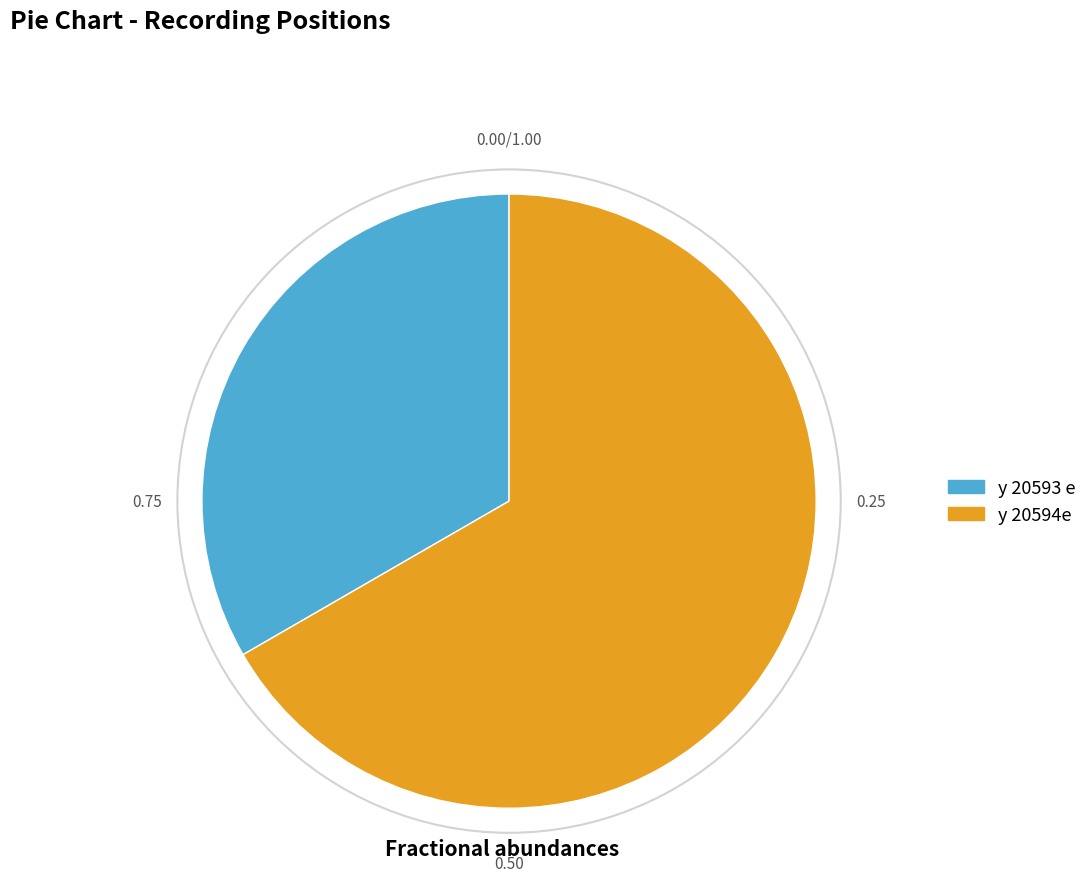

Between y 20593 e and y 20594e, which is larger?

y 20594e